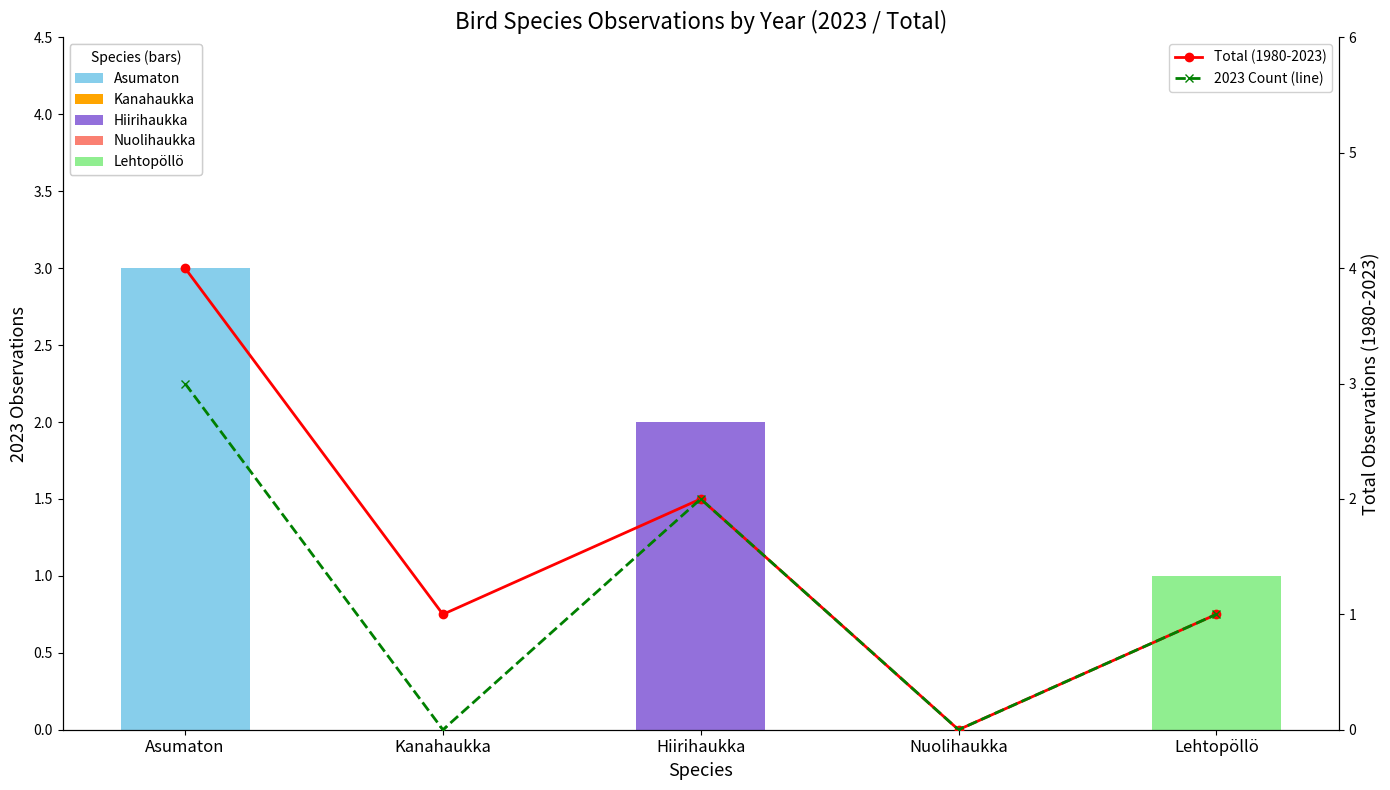

What is the greatest value displayed?

4